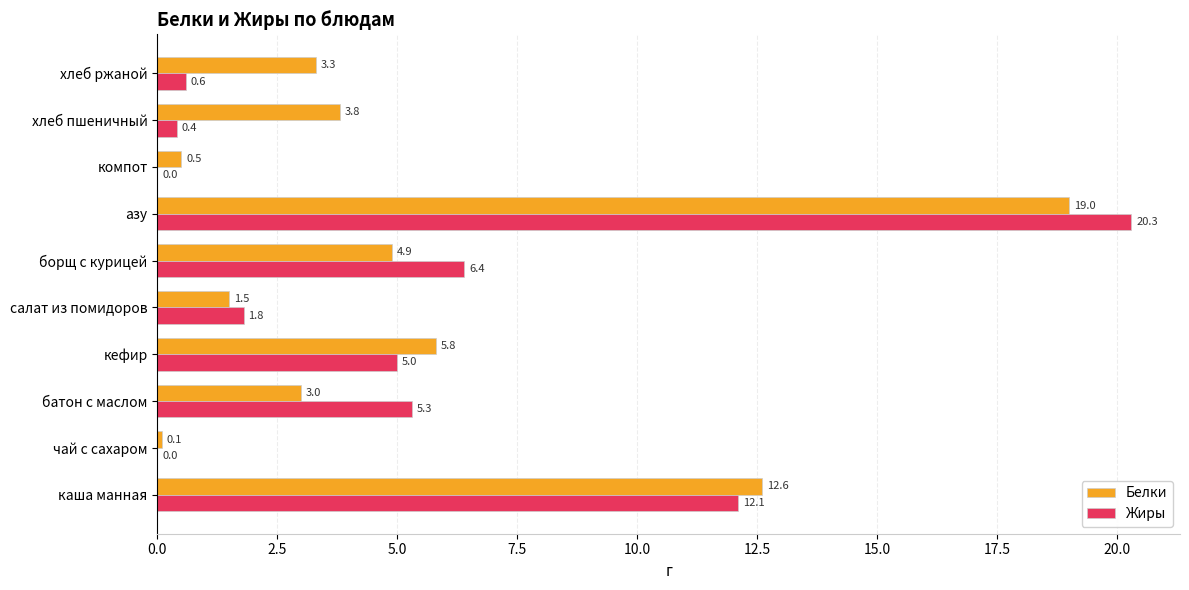

Where is Белки nearest to the value 9?

кефир